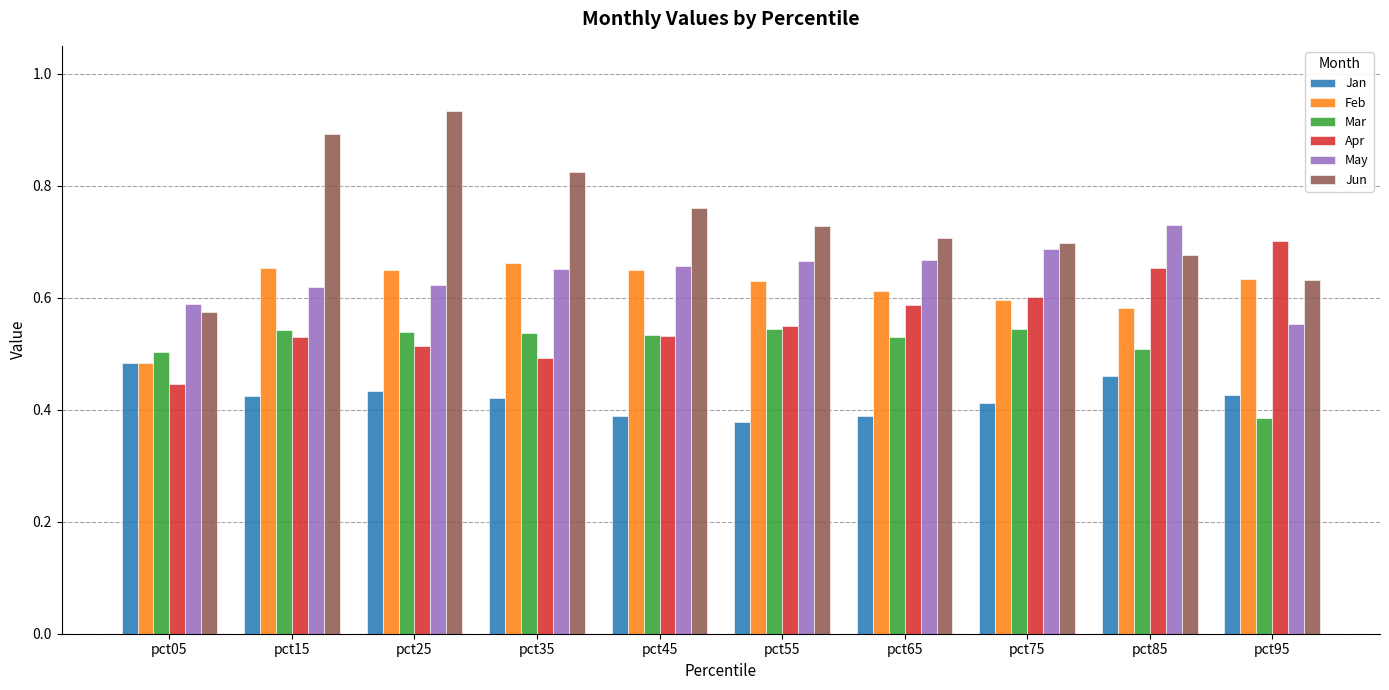

How many bars are there in total?

60